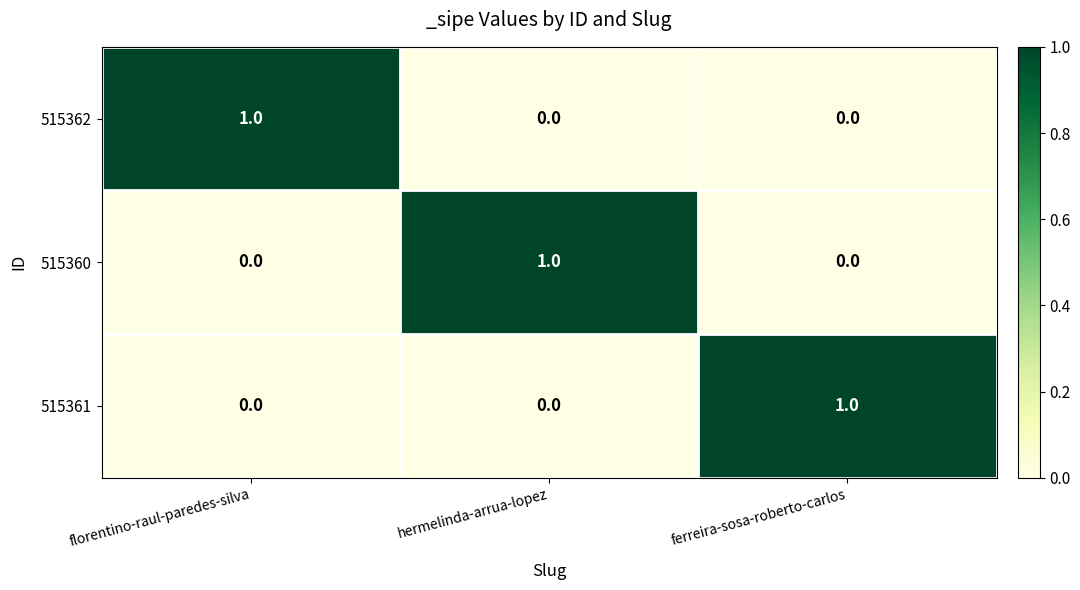

True or false: 515360 has a value of 0 at florentino-raul-paredes-silva.

True